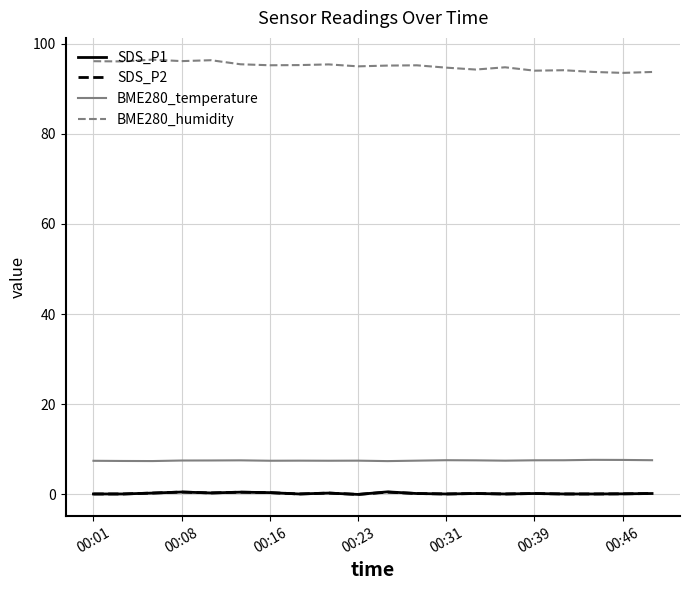

How many SDS_P1 values are between 0 and 1?

20